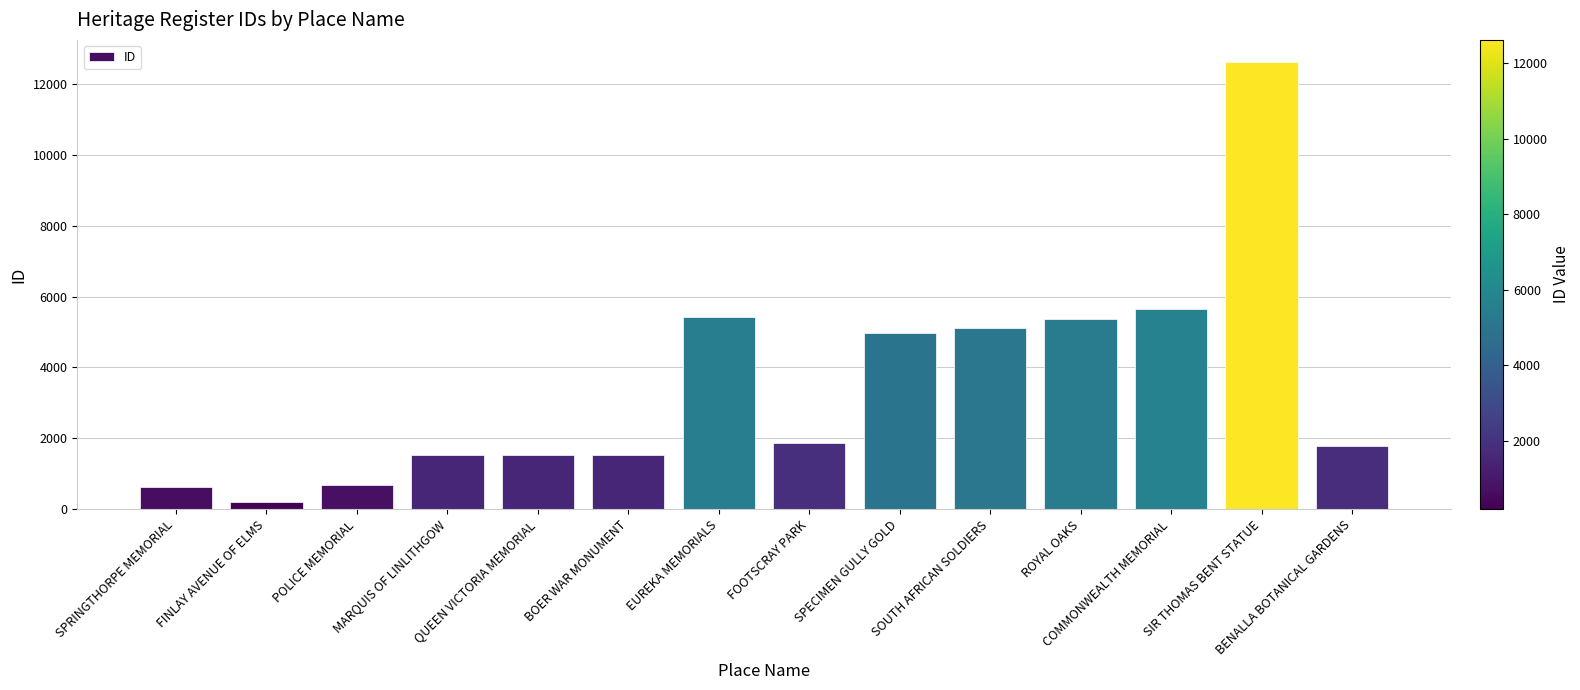

True or false: the data shows 5378 at ROYAL OAKS.

True